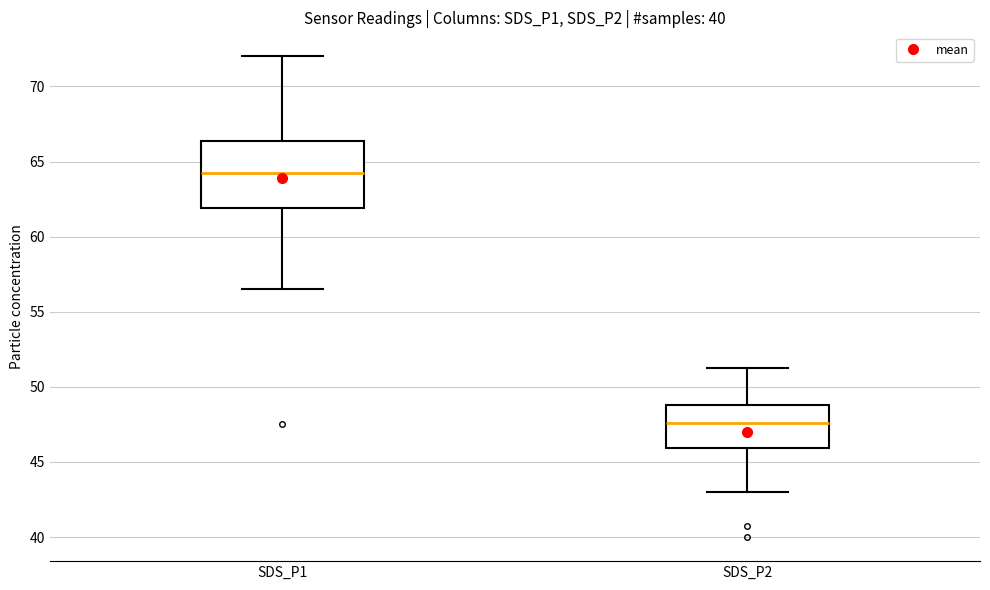

Reading left to right, transcribe this box plot: for each box, give where its median line is, the range the box spans, and where its two whiskers end, as read against the y-axis. The values are not printed on the chart, so give them approximately, as read against the axis.

SDS_P1: median 64.5, box 62.0 to 66.5, whiskers 56.5 to 72.0
SDS_P2: median 47.5, box 46.0 to 49.0, whiskers 43.0 to 51.5